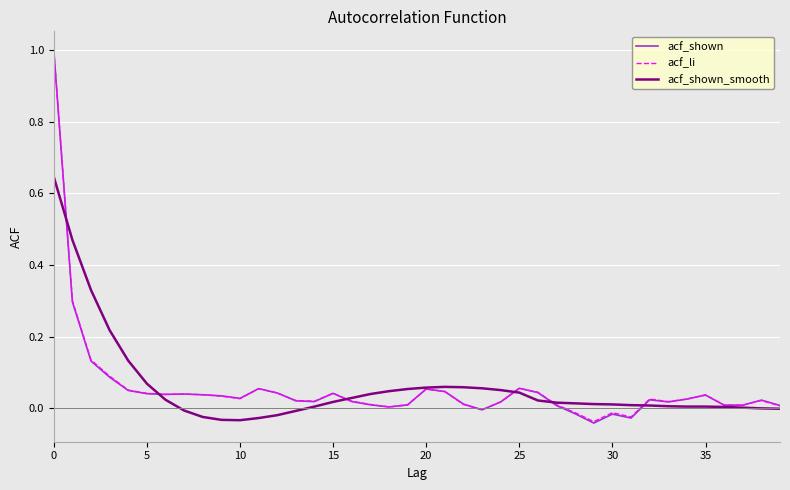

Which series has the widest spread of values?

acf_shown